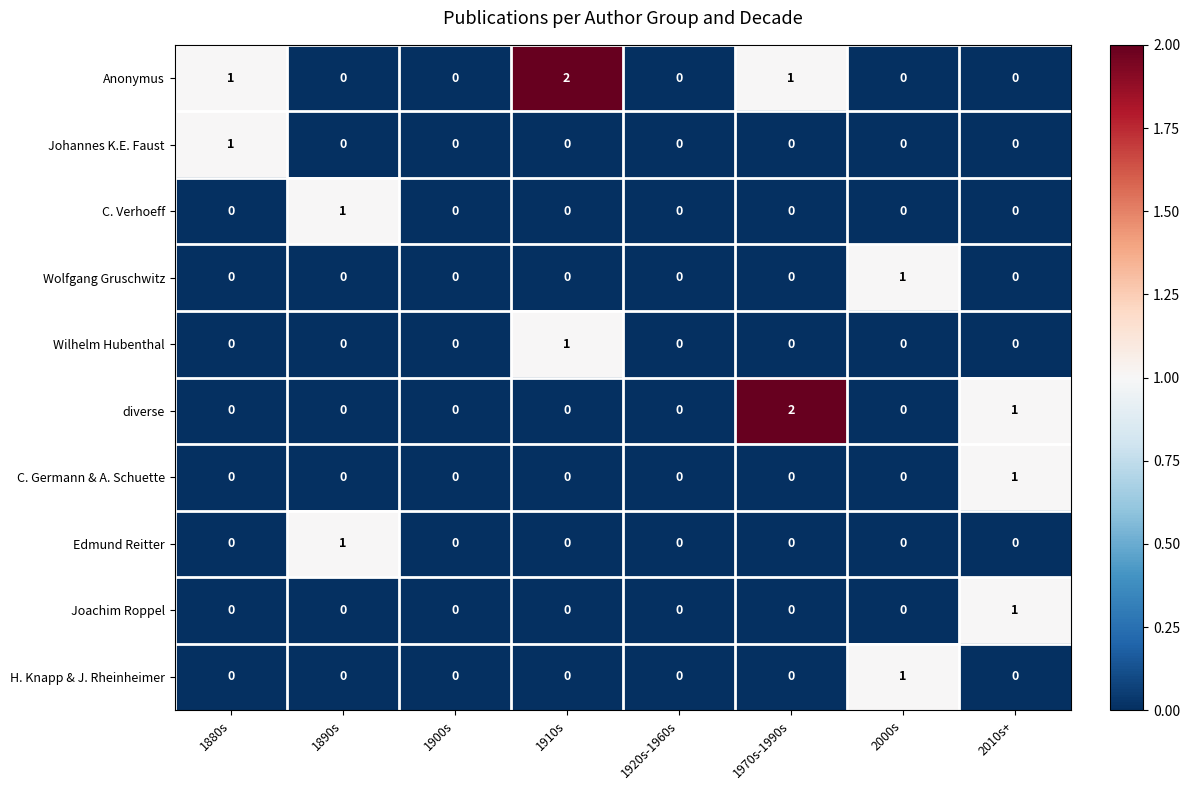

Count the H. Knapp & J. Rheinheimer values in the range 0 to 1.

8